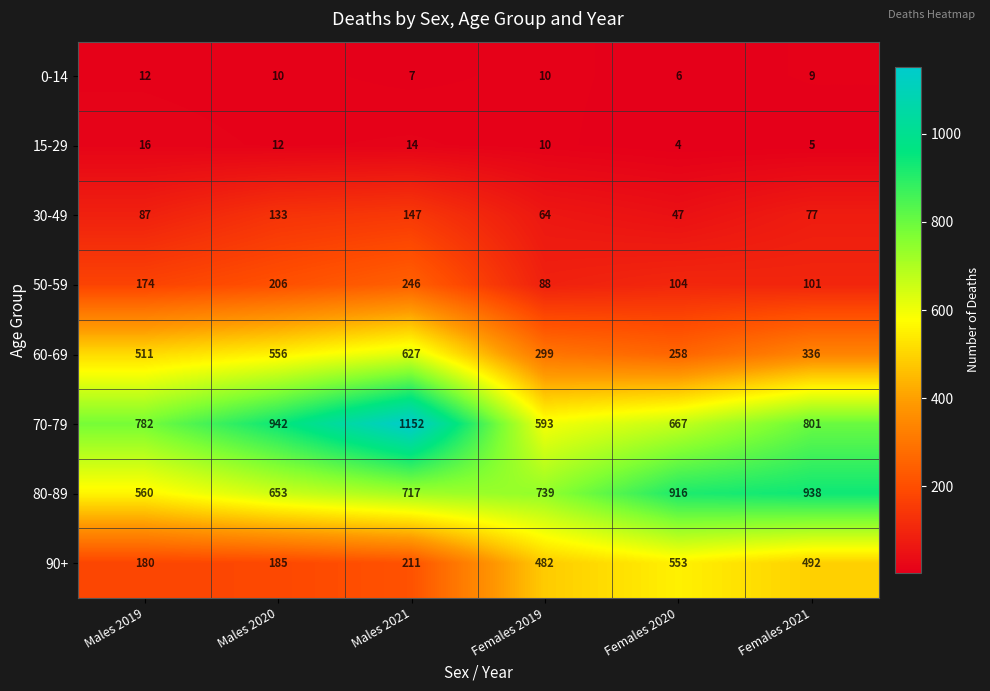

What is the maximum value for 60-69?

627